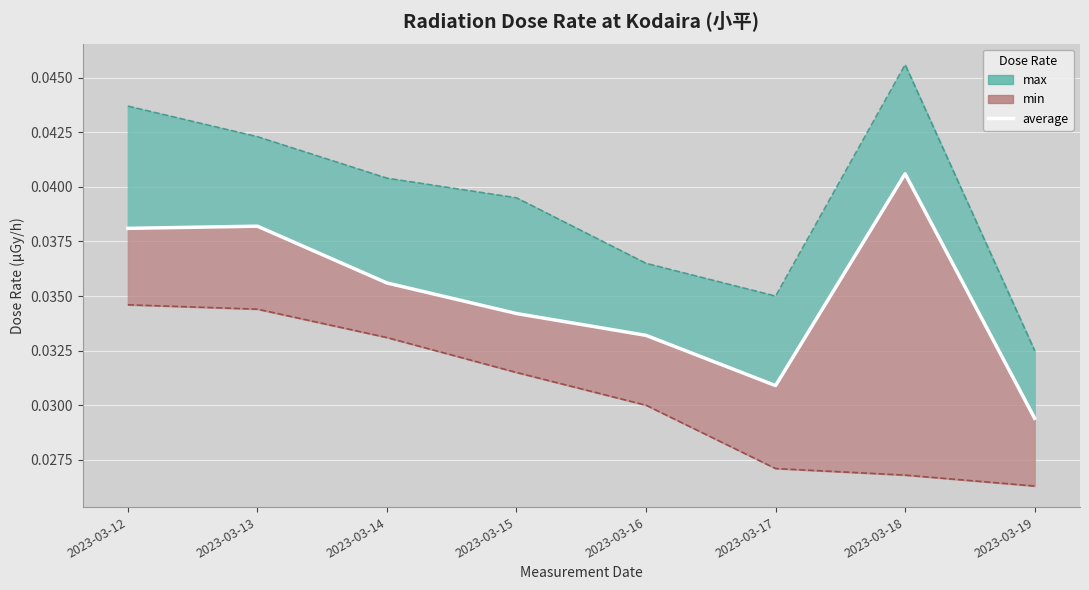

Which category has the highest value across all series?

2023-03-18